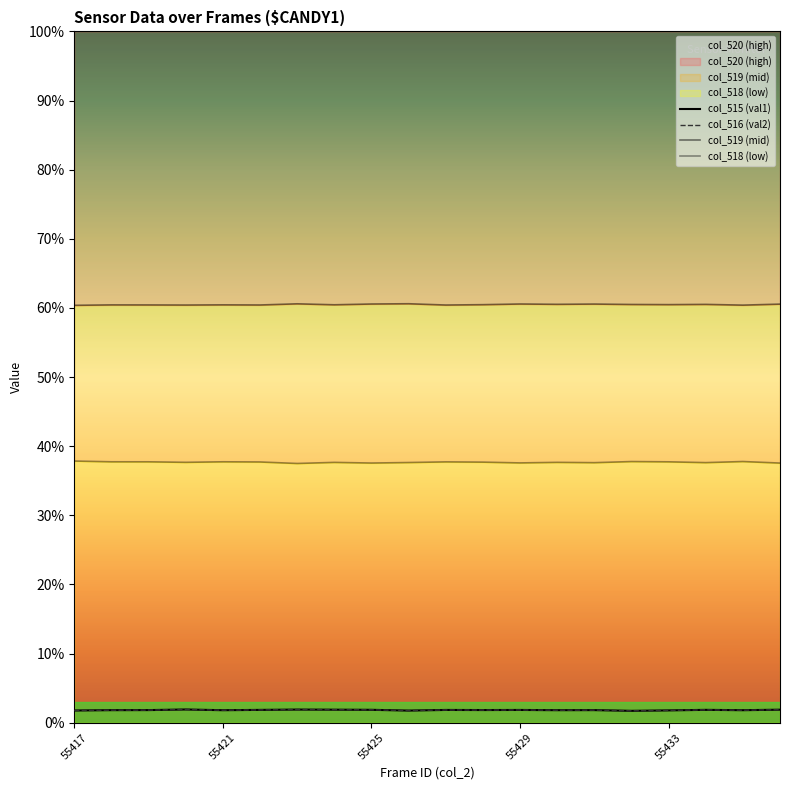

True or false: col_516 (val2) and col_518 (low) cross at least once.

False